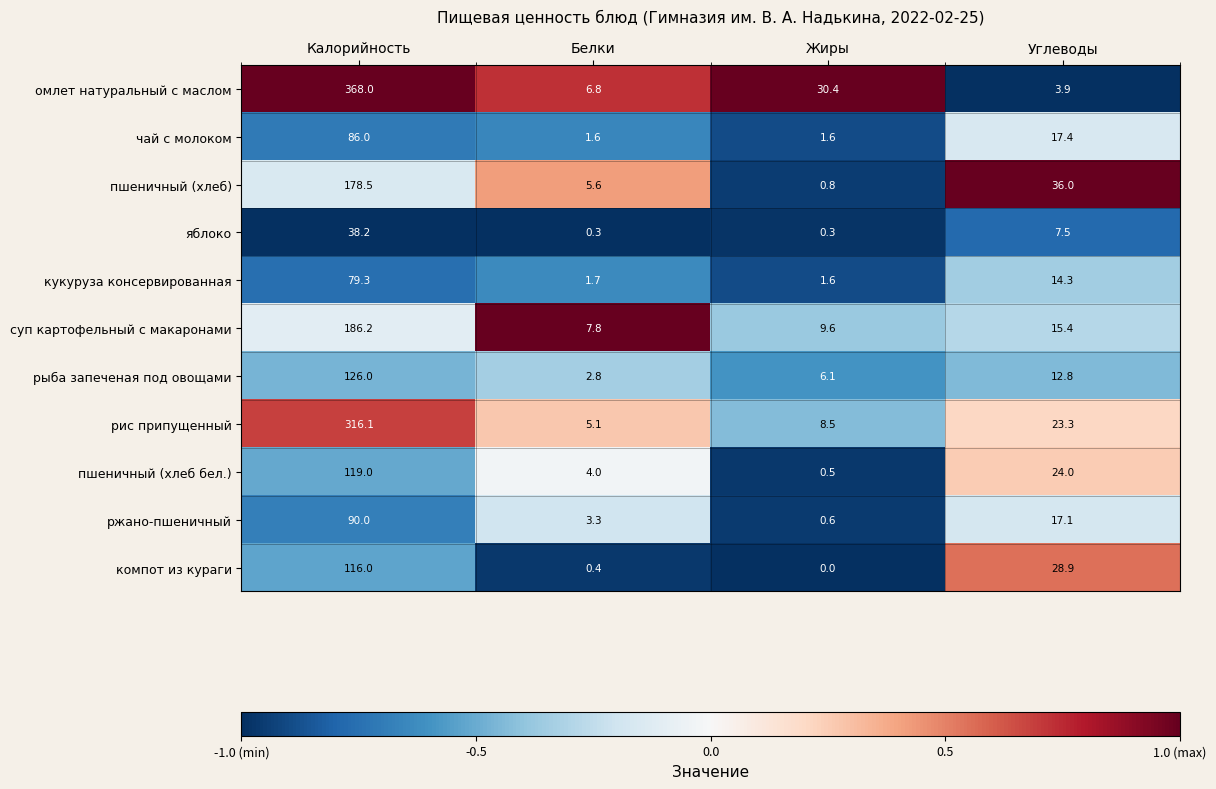

What is the sum of all кукуруза консервированная values?

96.9